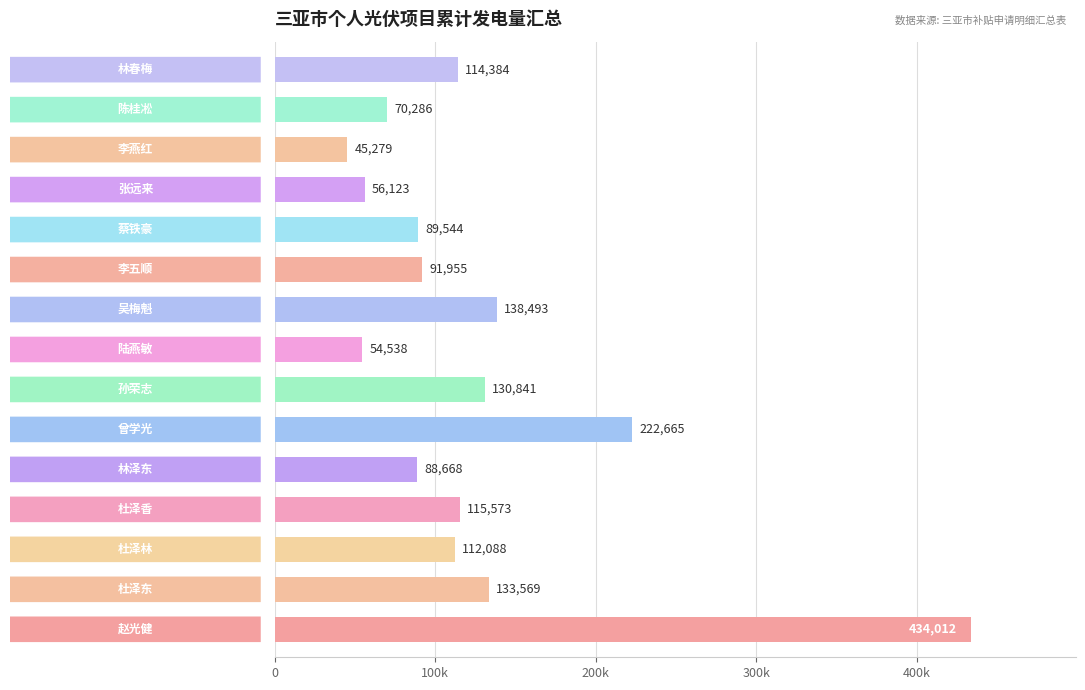

Are the bars horizontal?

Yes